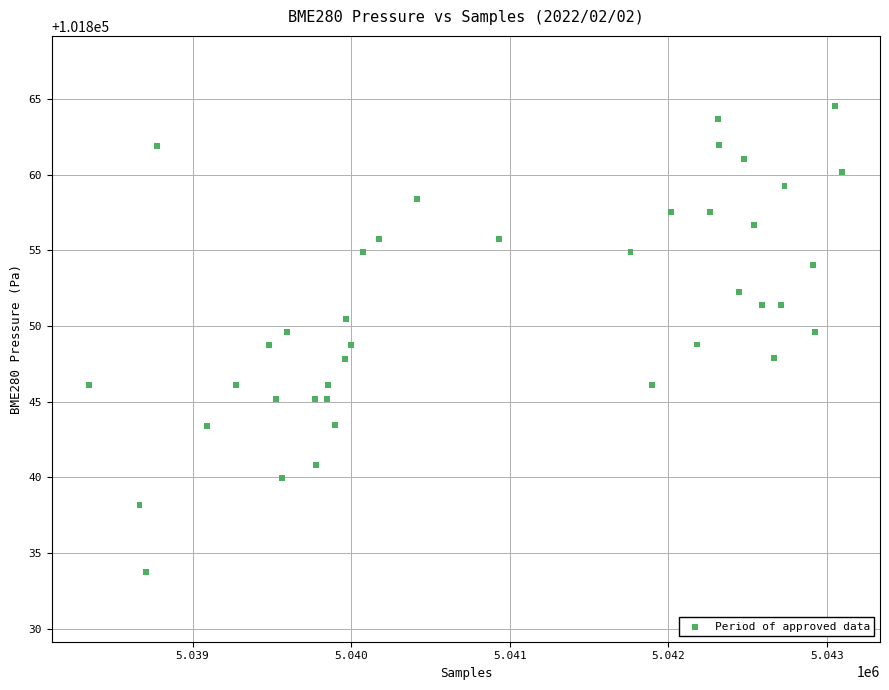

What is the range of X values (max minus min)?

4748.0